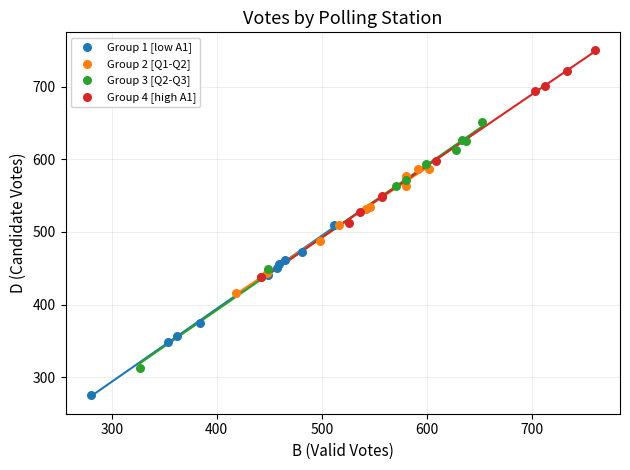

What are all the series names shown in the legend?

Group 1 [low A1], Group 2 [Q1-Q2], Group 3 [Q2-Q3], Group 4 [high A1]